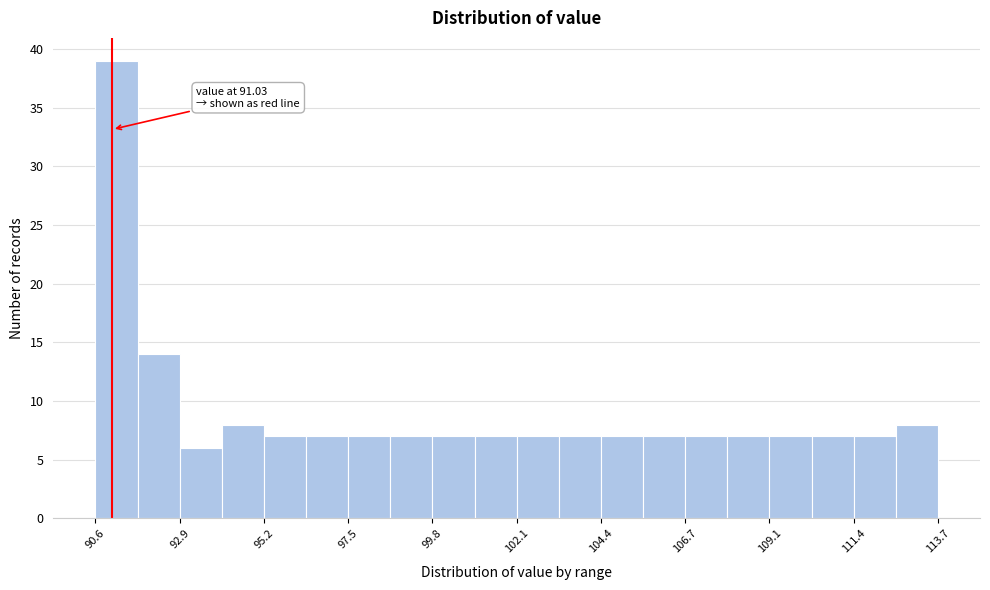

Read against the x-axis, roughly where is the centre of the tallest bar?

91.0